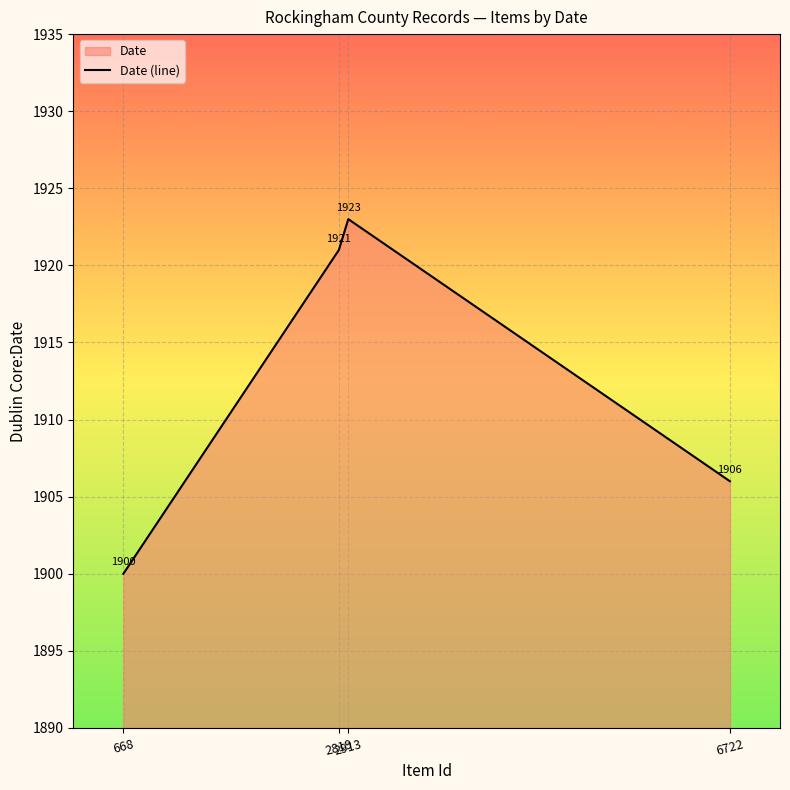

Reading right to left, list all the values displayed in this chart.

1906	1923	1921	1900